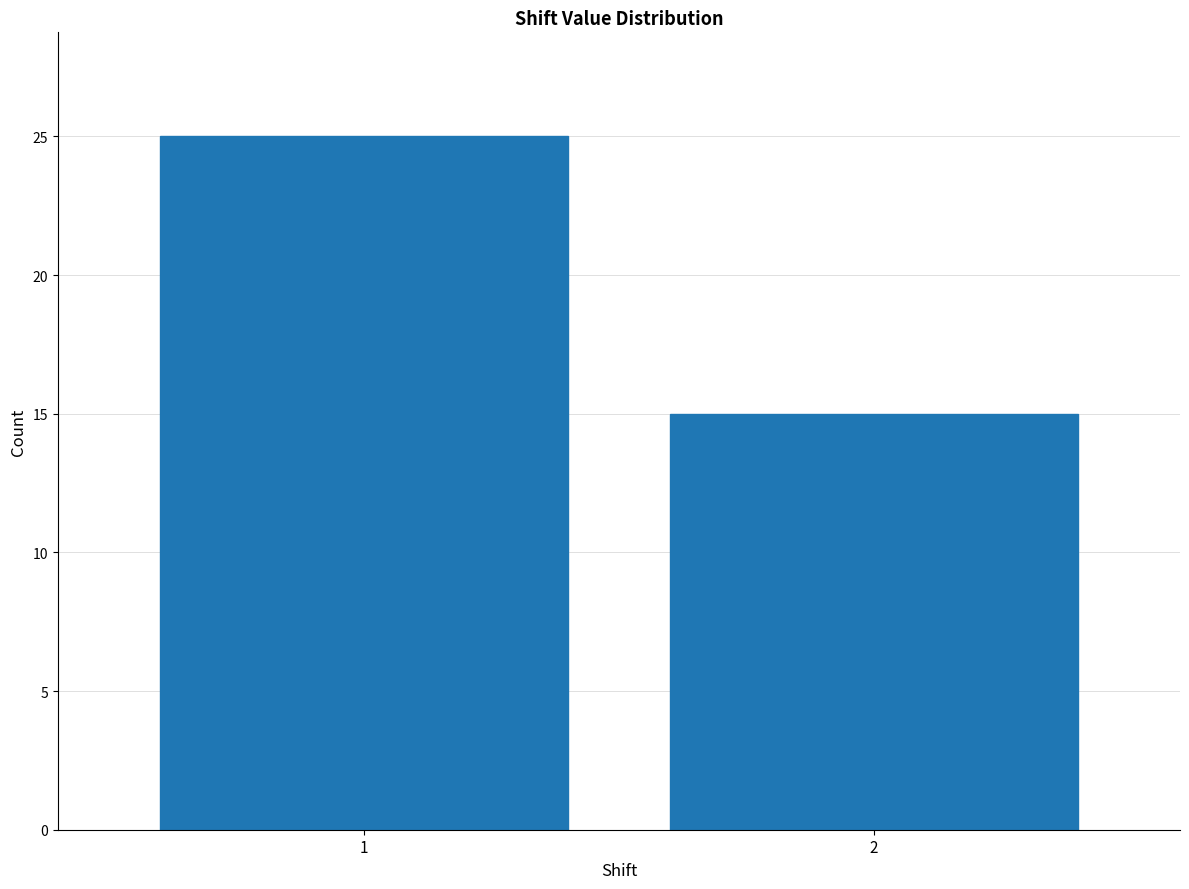

Reading left to right, list all the values displayed in this chart.

25	15